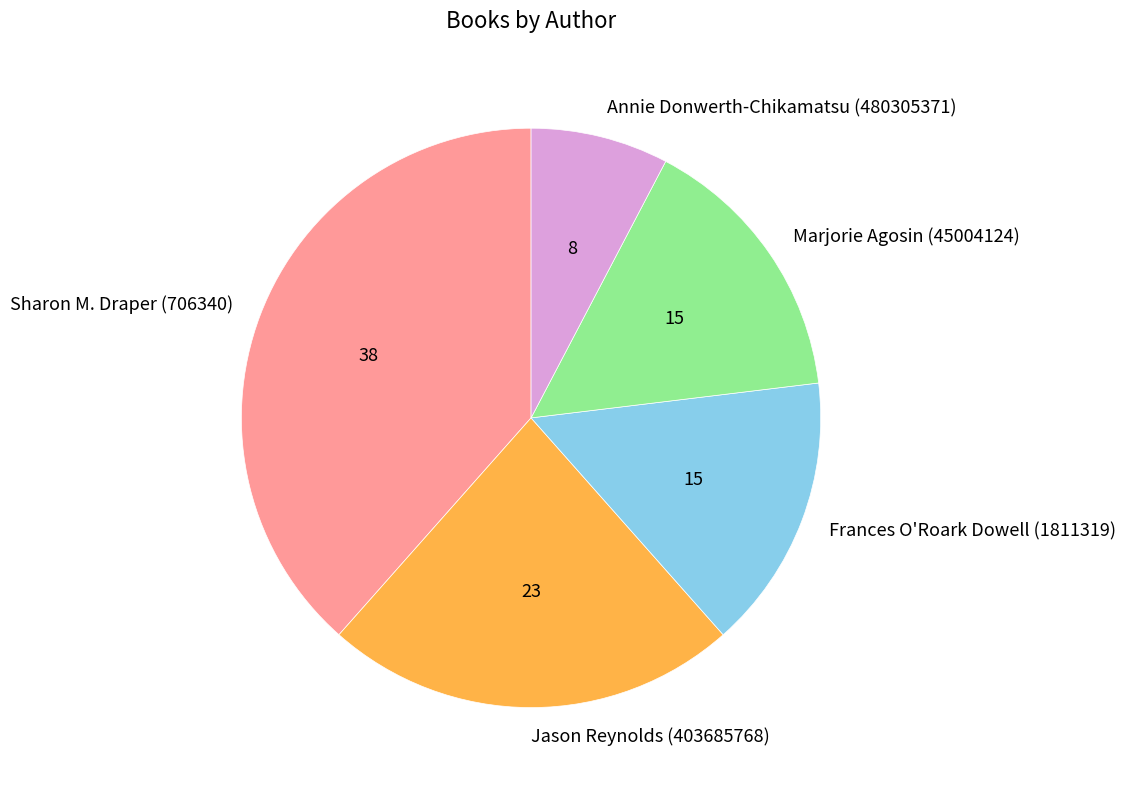

Combined, do Sharon M. Draper (706340) and Jason Reynolds (403685768) account for over 50%?

Yes